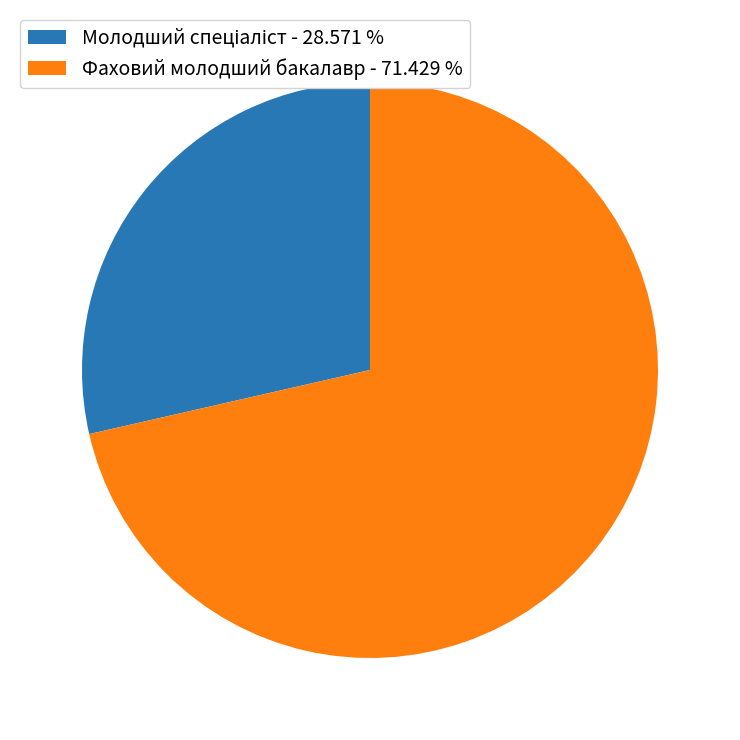

Does Фаховий молодший бакалавр - 71.429 % represent more than half of the total?

Yes